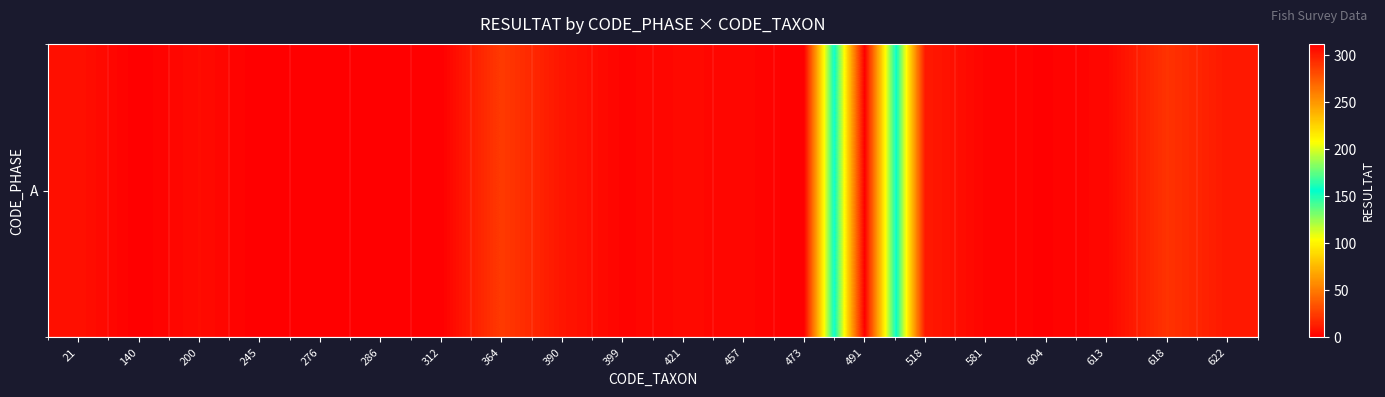

Which has a higher value, 399 or 491?

491